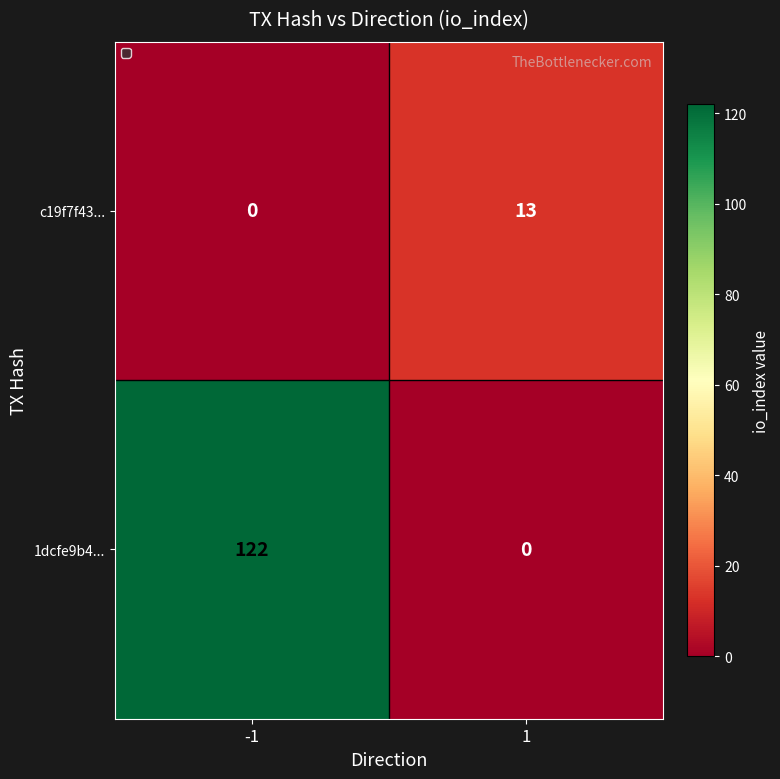

Between -1 and 1, which series saw the biggest shift?

1dcfe9b4...